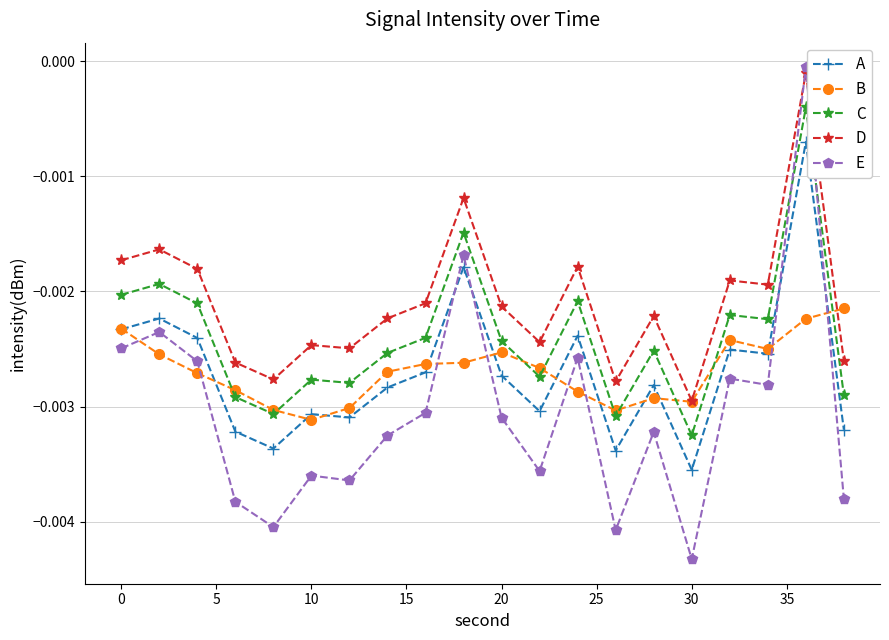

Which series has the largest range (max minus min)?

E